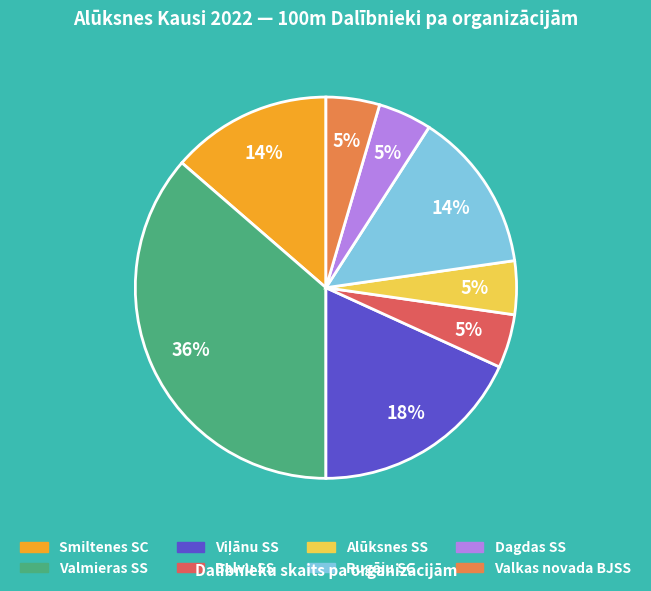

Do Rugāju SC and Valkas novada BJSS together represent more than half of the pie?

No